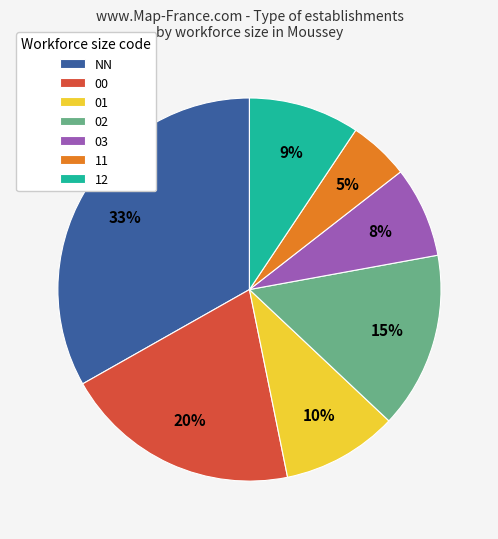

The NN slice represents 18% of the pie. True or false?

False